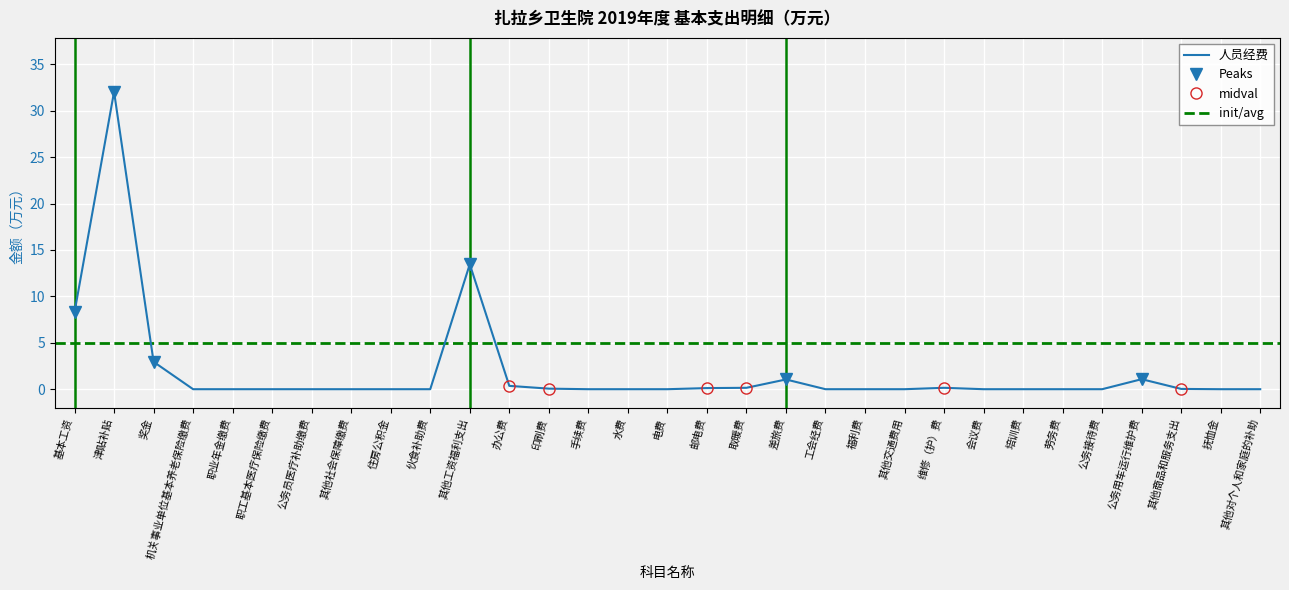

What is the greatest value displayed?

32.0